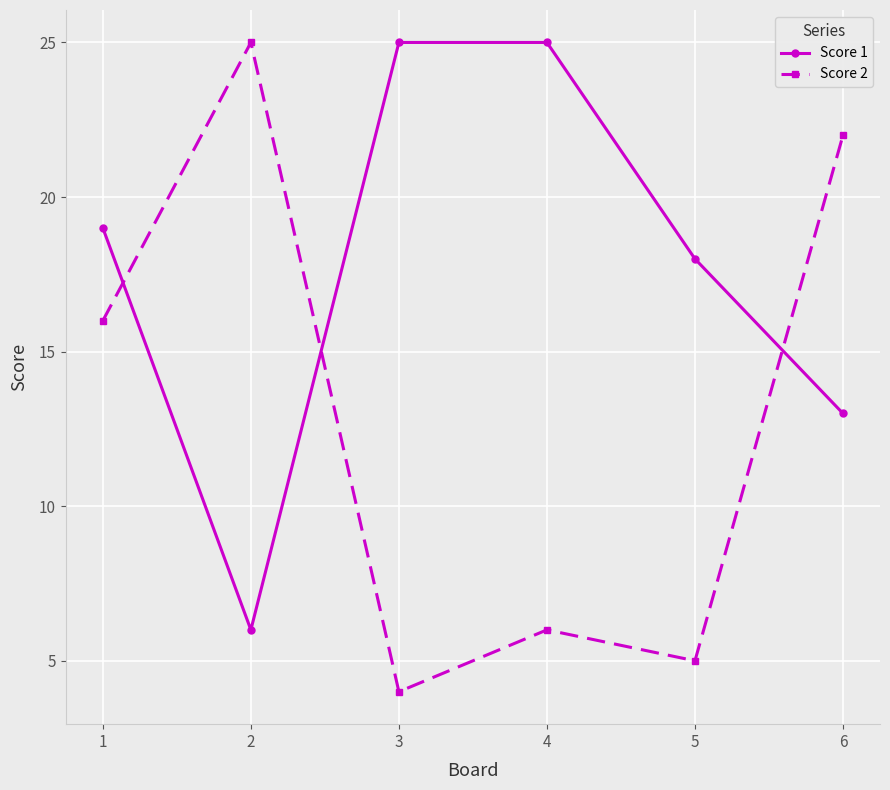

Between 1 and 5, which series saw the biggest shift?

Score 2